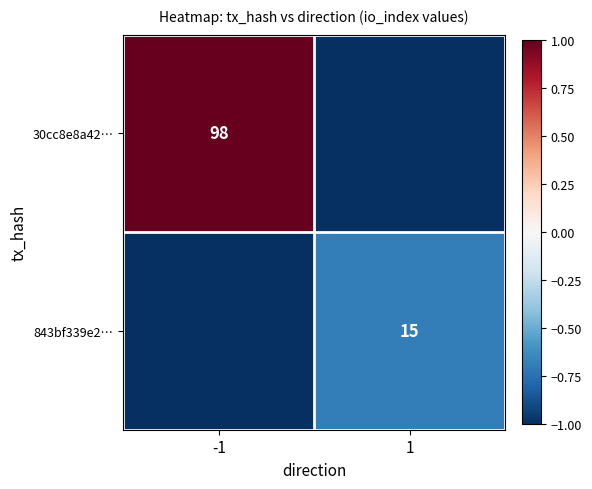

Is it true that 843bf339e2… equals 15 at 1?

True